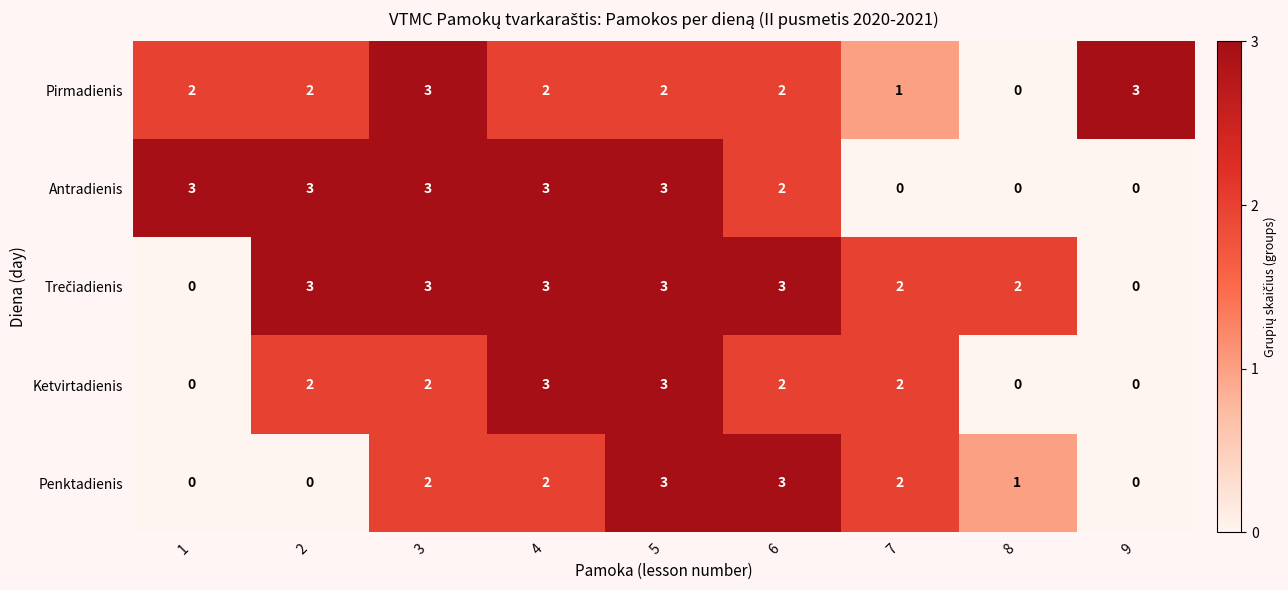

What is the difference between the second highest and minimum values in the Penktadienis series?

3